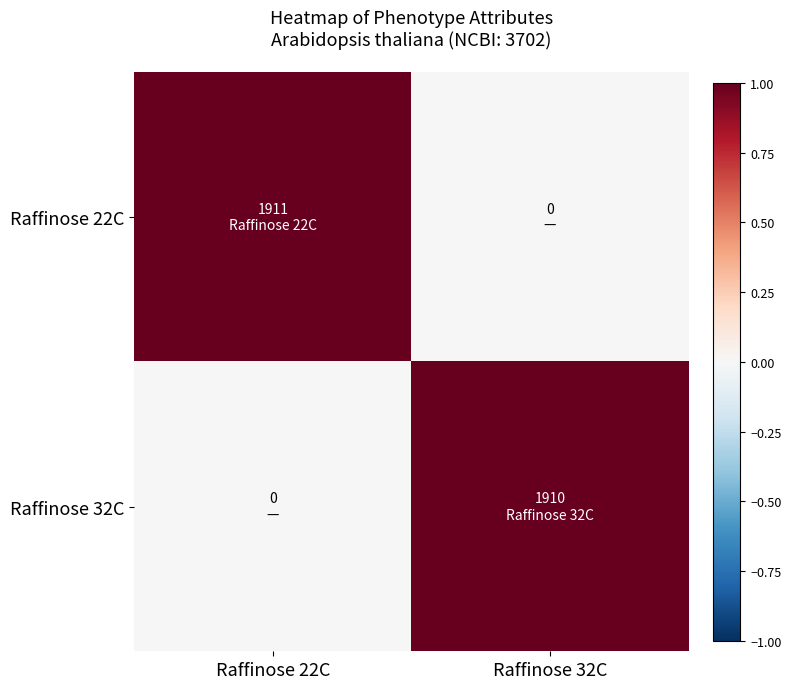

Reading left to right, what are all the values shown in this chart?

Raffinose 22C: Raffinose 22C=1	Raffinose 32C=0
Raffinose 32C: Raffinose 22C=0	Raffinose 32C=1